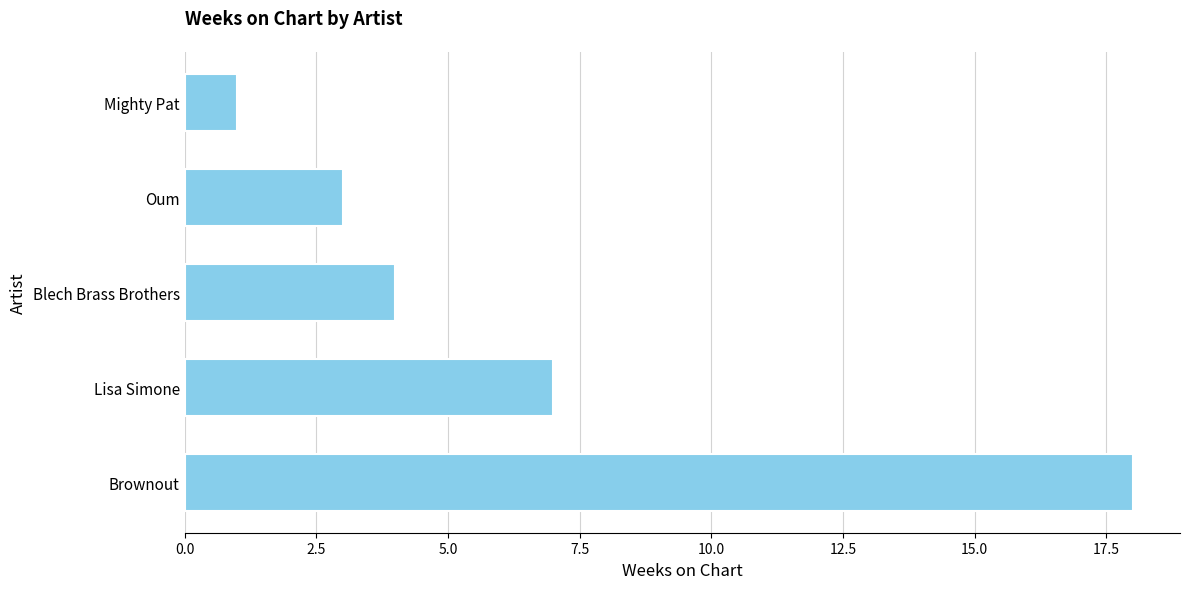

Rank the categories by value from lowest to highest.

Mighty Pat, Oum, Blech Brass Brothers, Lisa Simone, Brownout